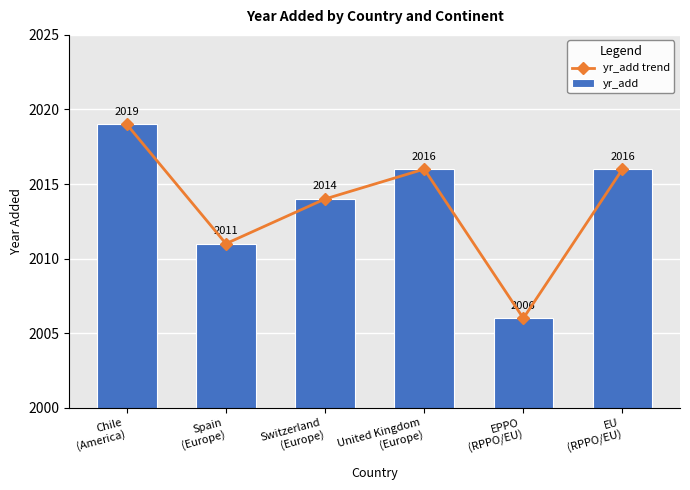

At which label does yr_add reach its minimum?

EPPO
(RPPO/EU)